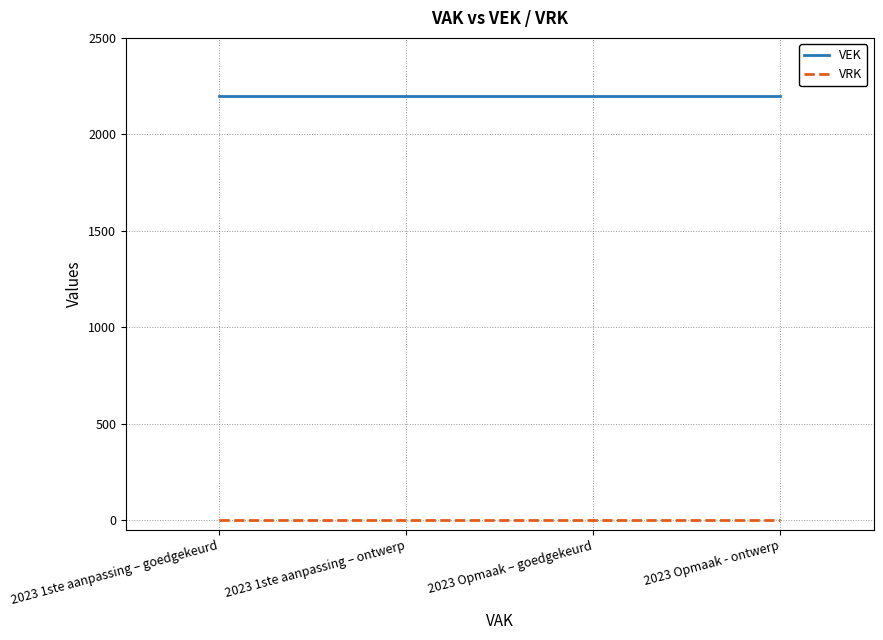

What is the greatest value displayed?

2200